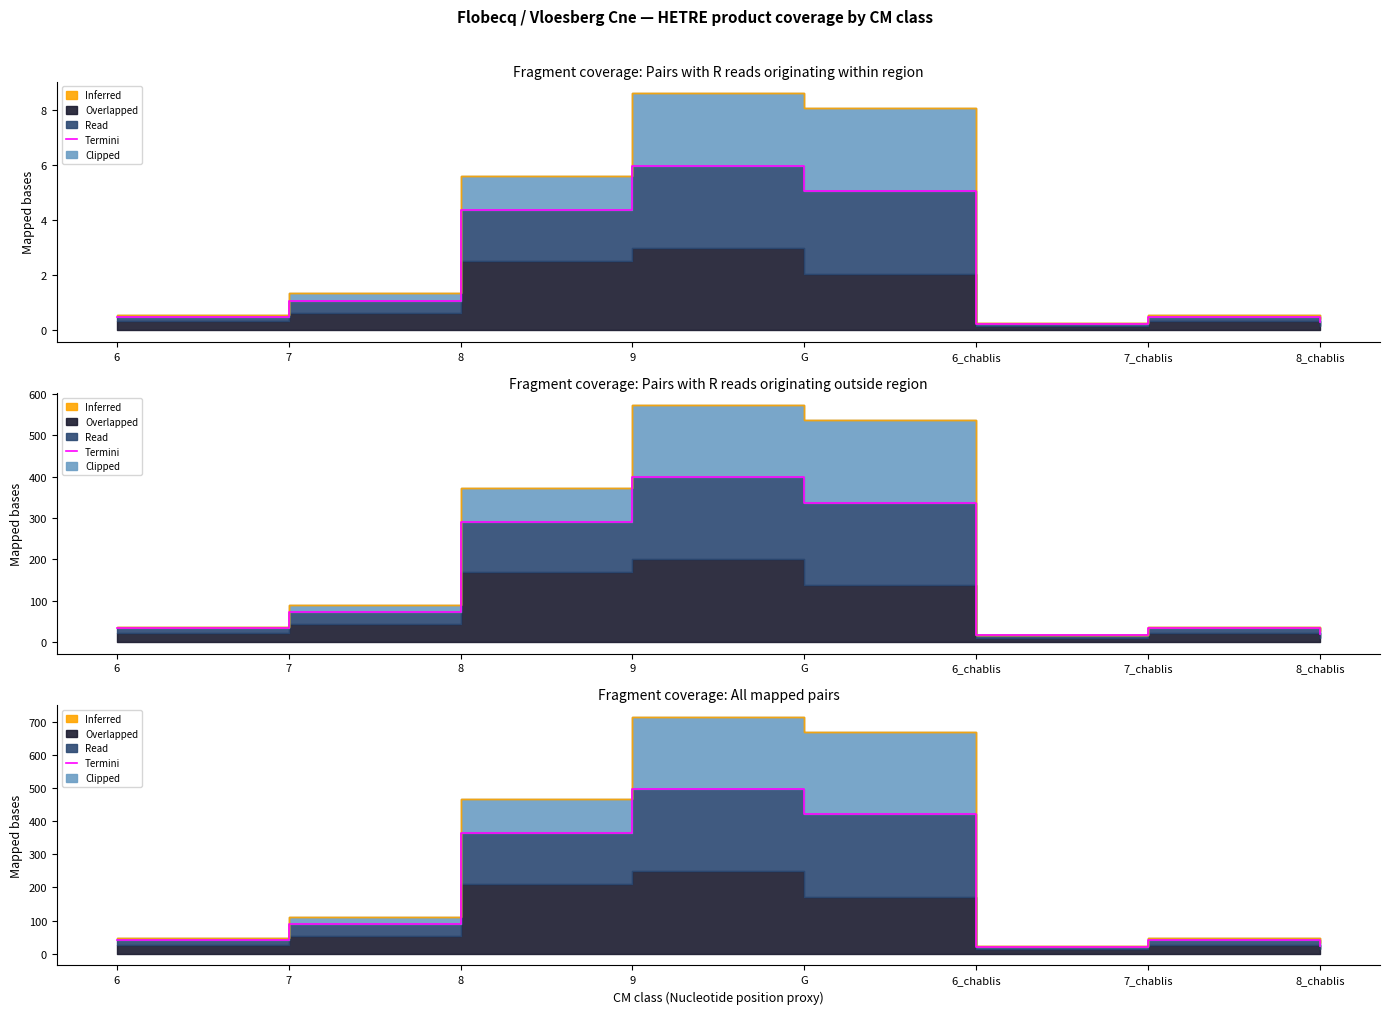

True or false: the data has more than 2 interior local peaks.

False